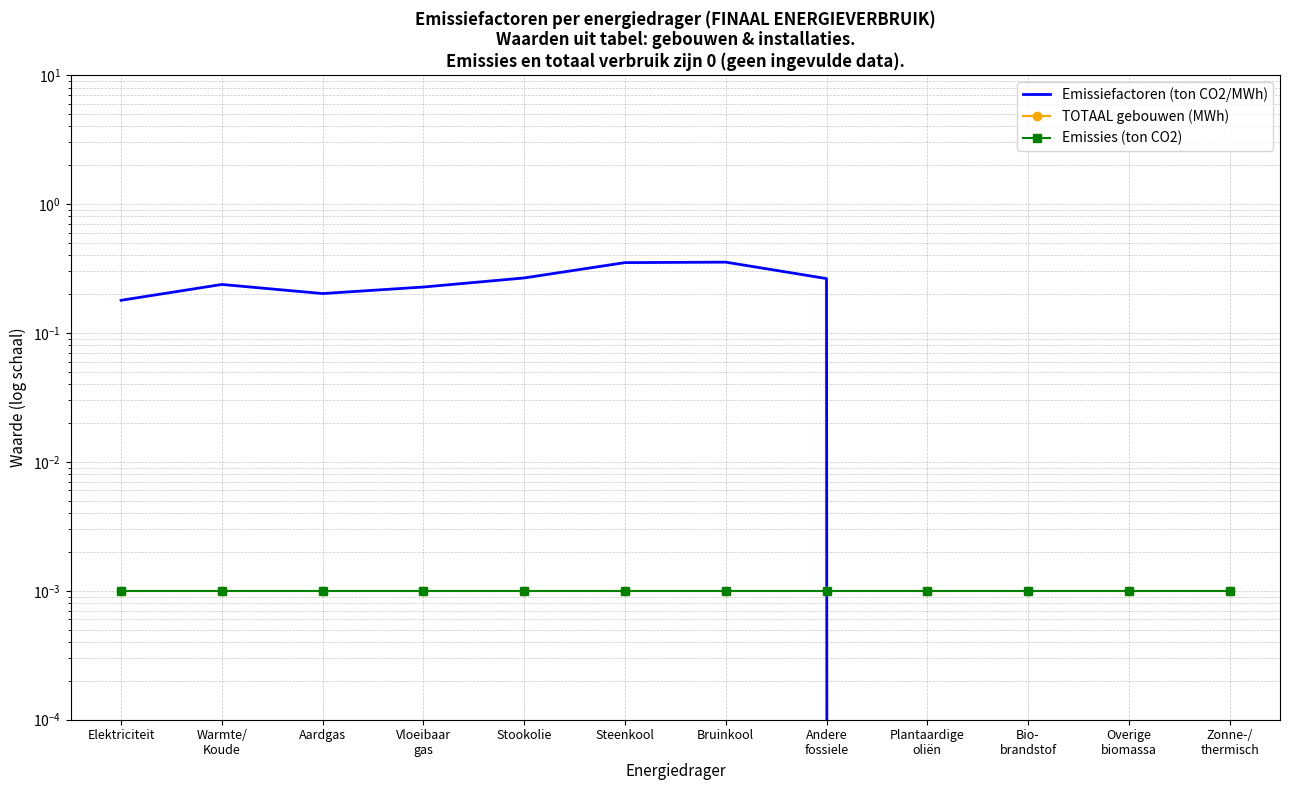

How many distinct data groups are displayed?

3